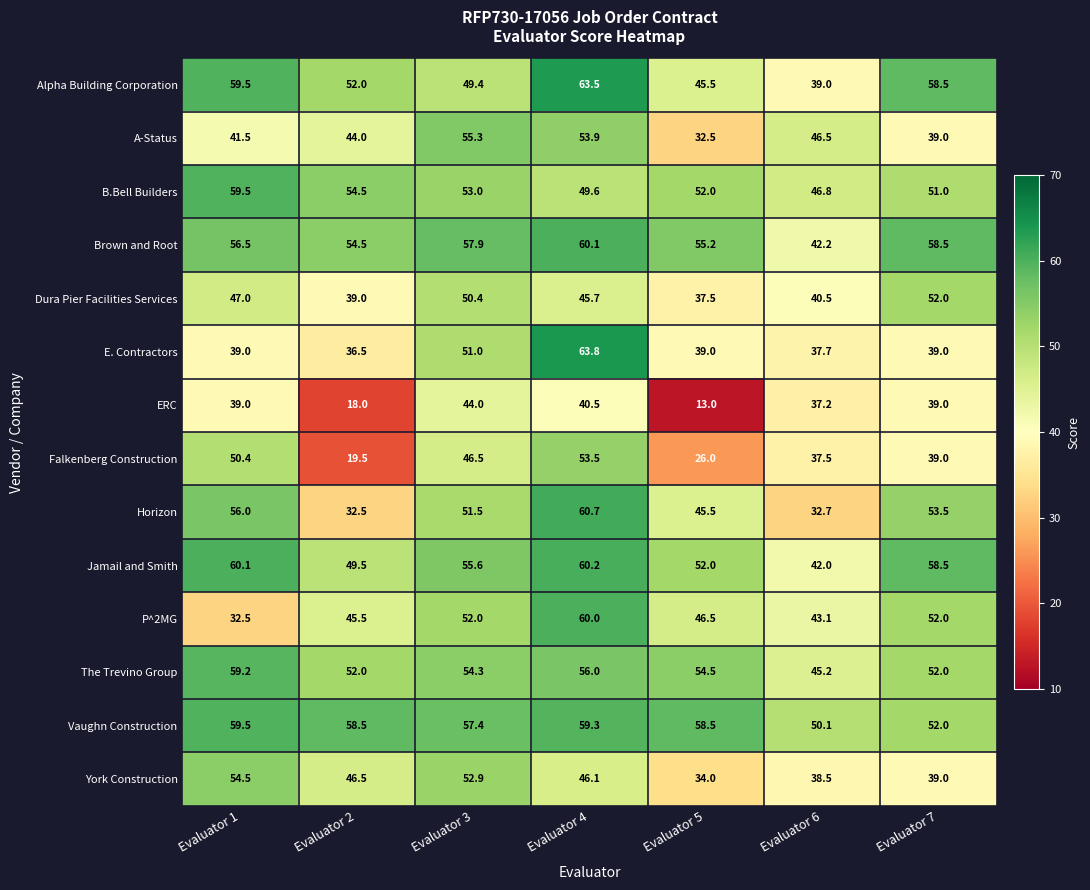

What is the total value across all series at Evaluator 4?

772.9